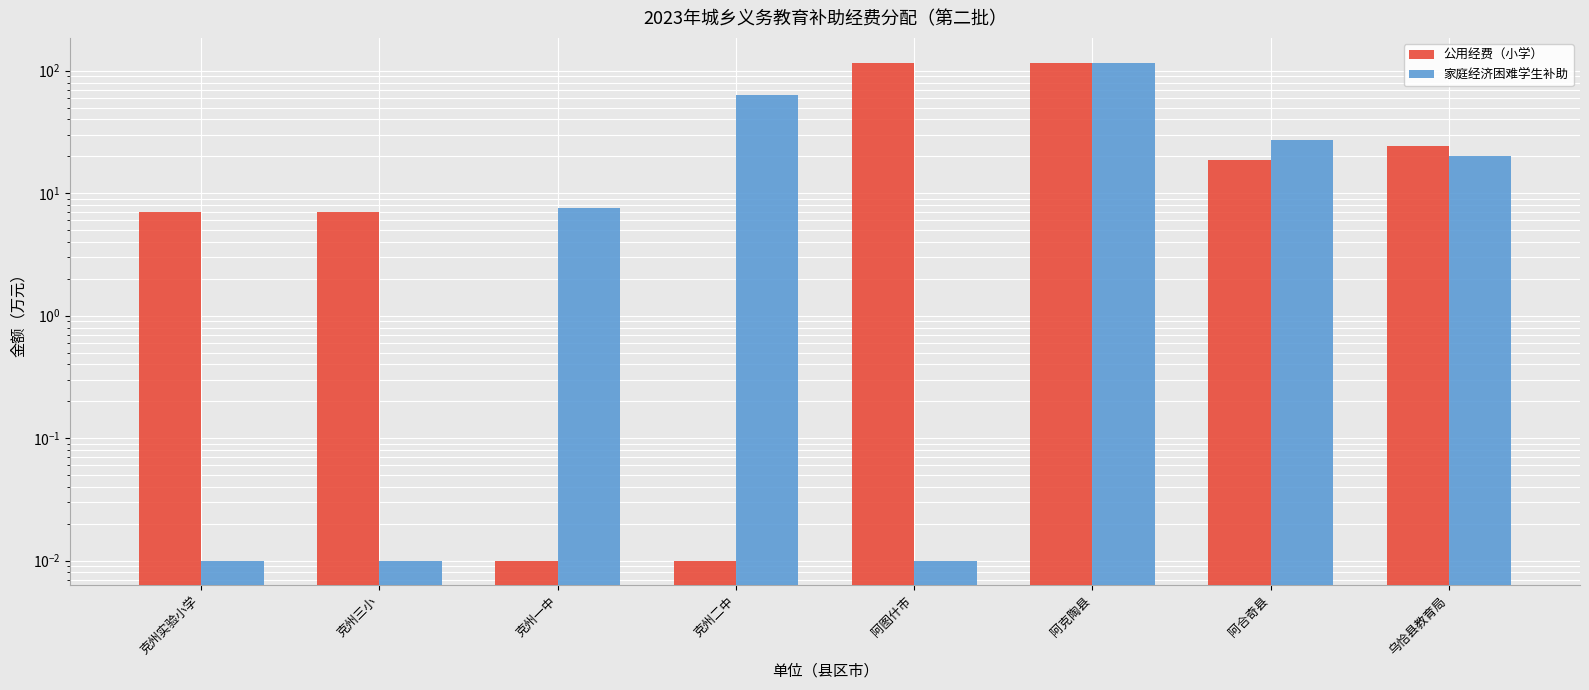

At how many categories does at least one series exceed 58?

3